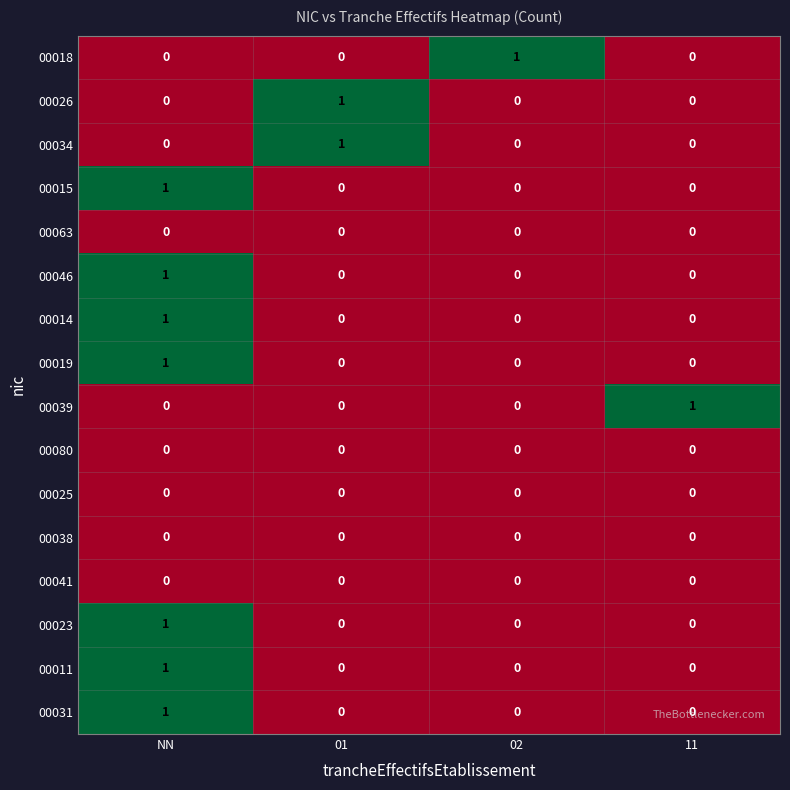

True or false: 00080 has a value of 0 at NN.

True